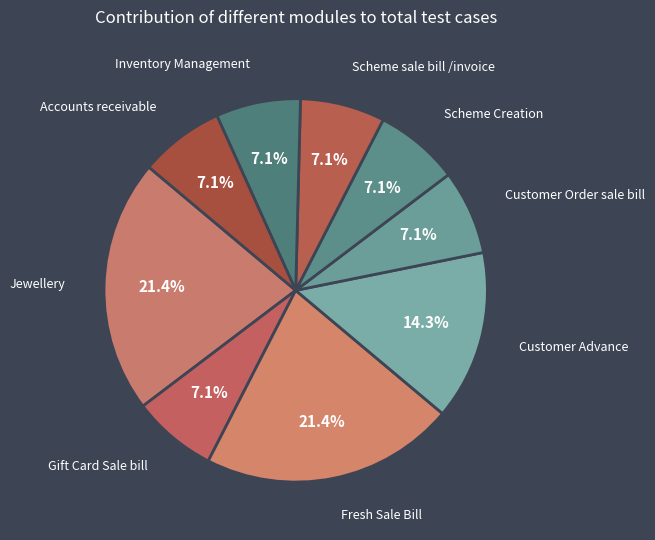

How many slices are in this pie chart?

9